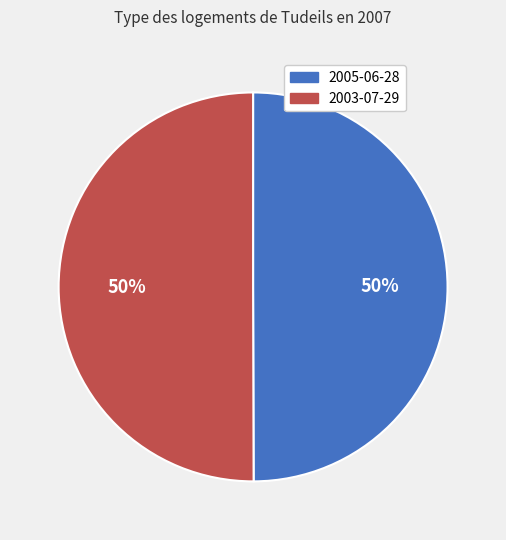

Combined, do 2005-06-28 and 2003-07-29 account for over 50%?

Yes